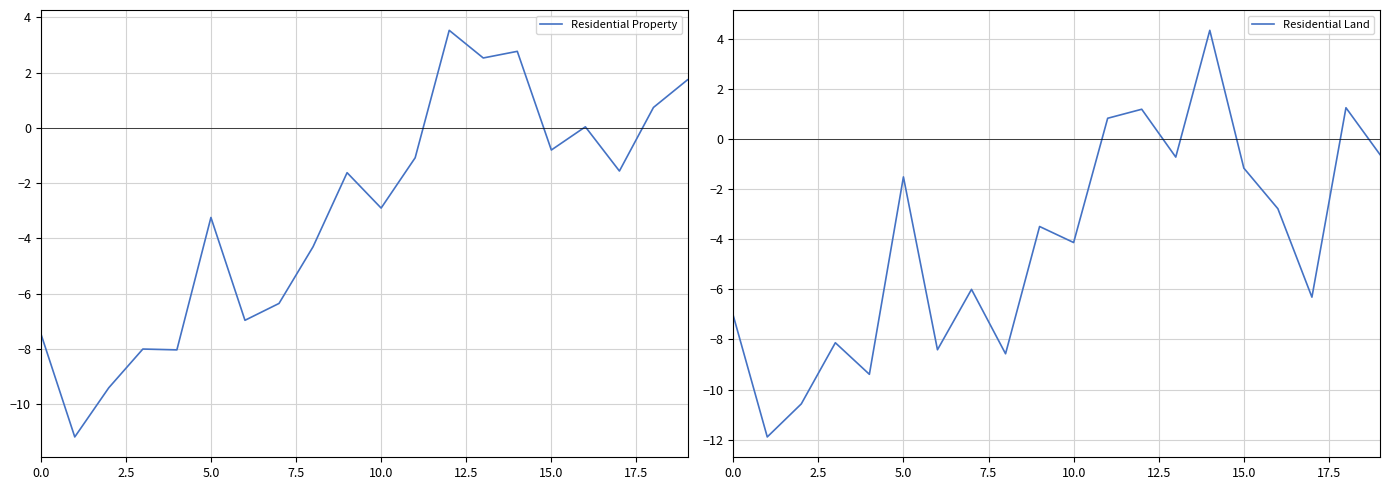

What are all the series names shown in the legend?

Residential Property, Residential Land